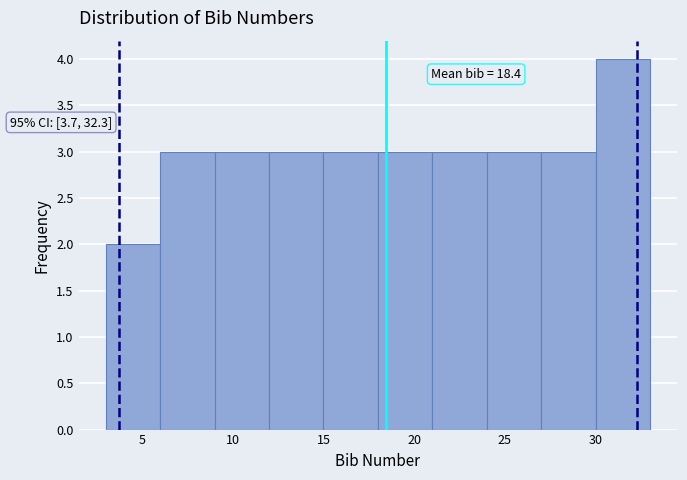

Which range on the x-axis has the tallest bar?

30 to 33